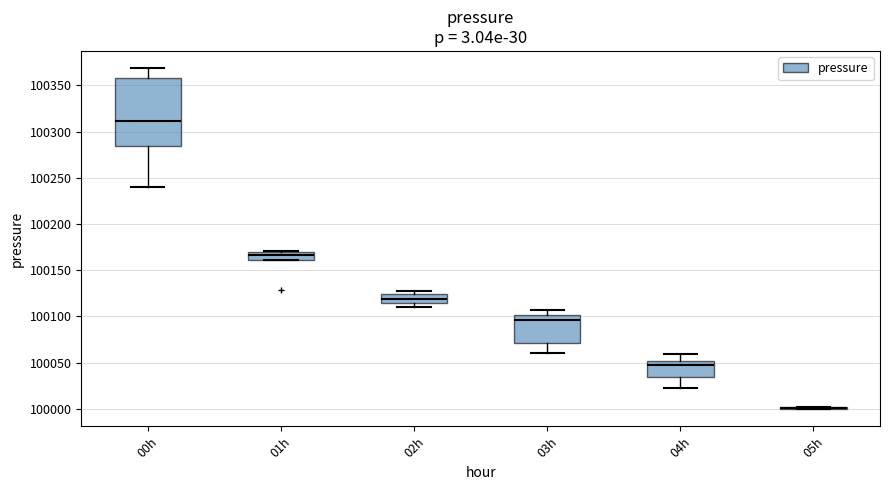

Where does the upper whisker of the box for 04h end on the y-axis? The values are not printed on the chart, so give them approximately, as read against the axis.

100060